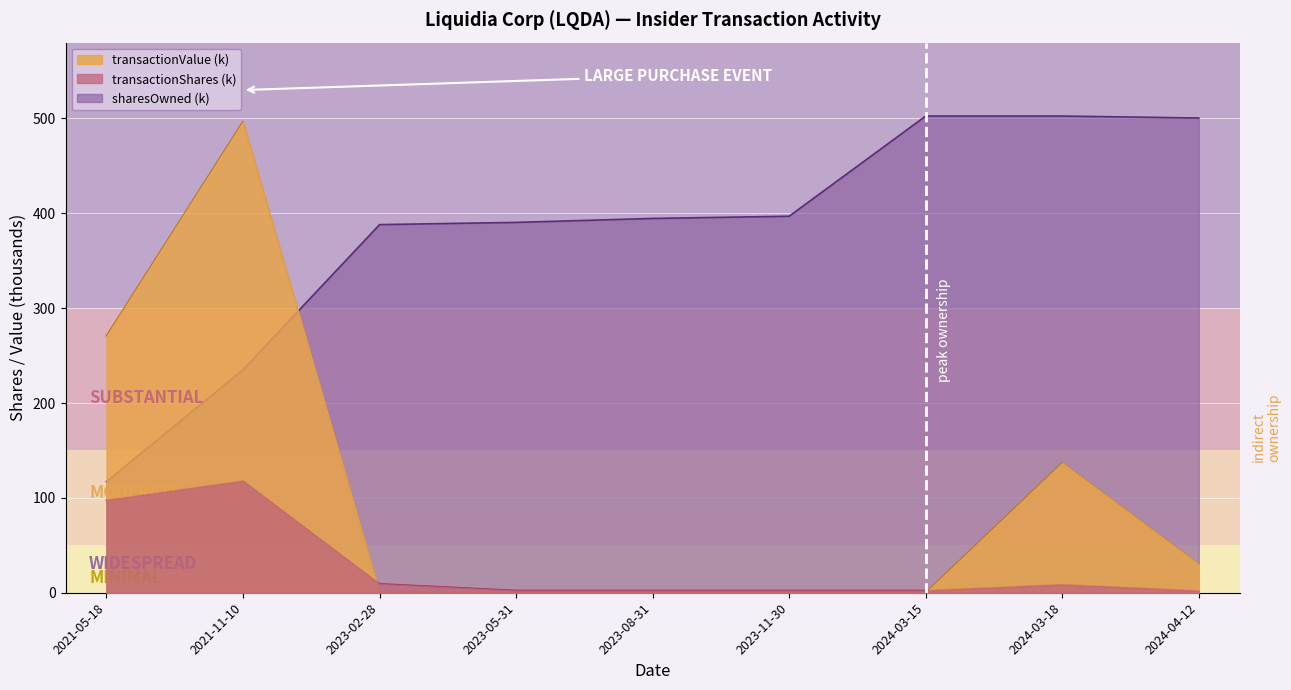

What is the maximum value shown in the chart?

502.6